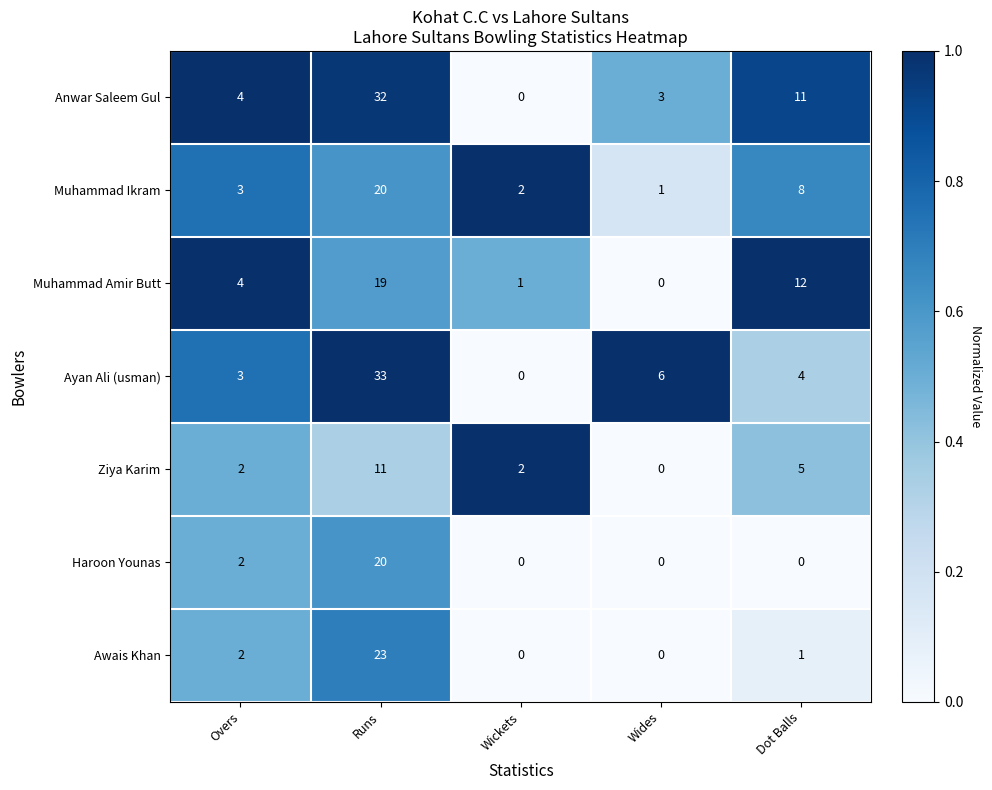

At Dot Balls, list the series in order from largest to smallest.

Muhammad Amir Butt, Anwar Saleem Gul, Muhammad Ikram, Ziya Karim, Ayan Ali (usman), Awais Khan, Haroon Younas